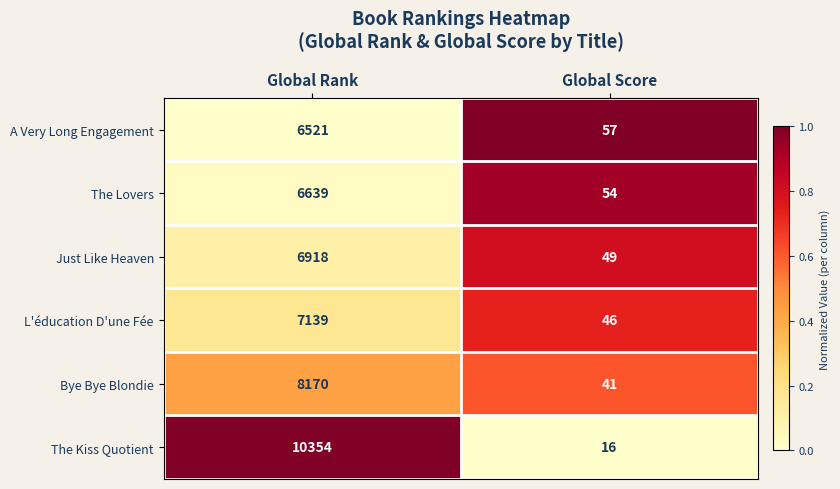

Which series has the largest range (max minus min)?

The Kiss Quotient